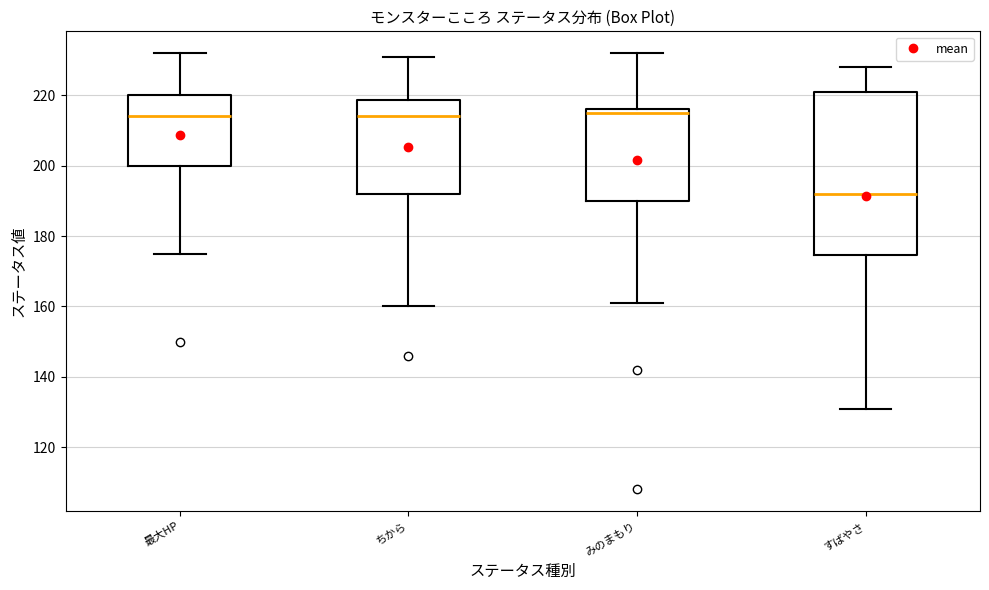

Reading left to right, transcribe this box plot: for each box, give where its median line is, the range the box spans, and where its two whiskers end, as read against the y-axis. The values are not printed on the chart, so give them approximately, as read against the axis.

最大HP: median 214, box 200 to 220, whiskers 176 to 232
ちから: median 214, box 192 to 218, whiskers 160 to 232
みのまもり: median 216 (just below the box's upper edge), box 190 to 216, whiskers 162 to 232
すばやさ: median 192, box 174 to 222, whiskers 132 to 228